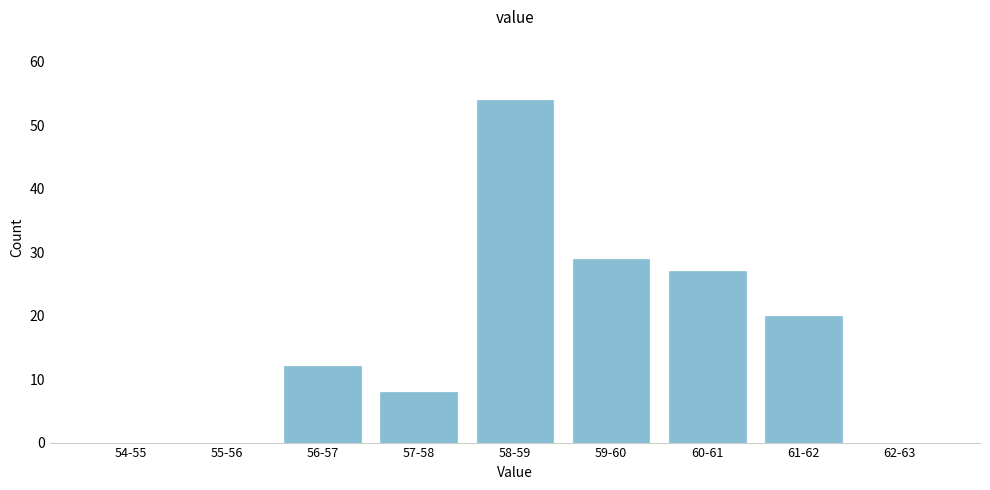

Reading left to right, extract all data points from this chart.

54-55=0	55-56=0	56-57=12	57-58=8	58-59=54	59-60=29	60-61=27	61-62=20	62-63=0